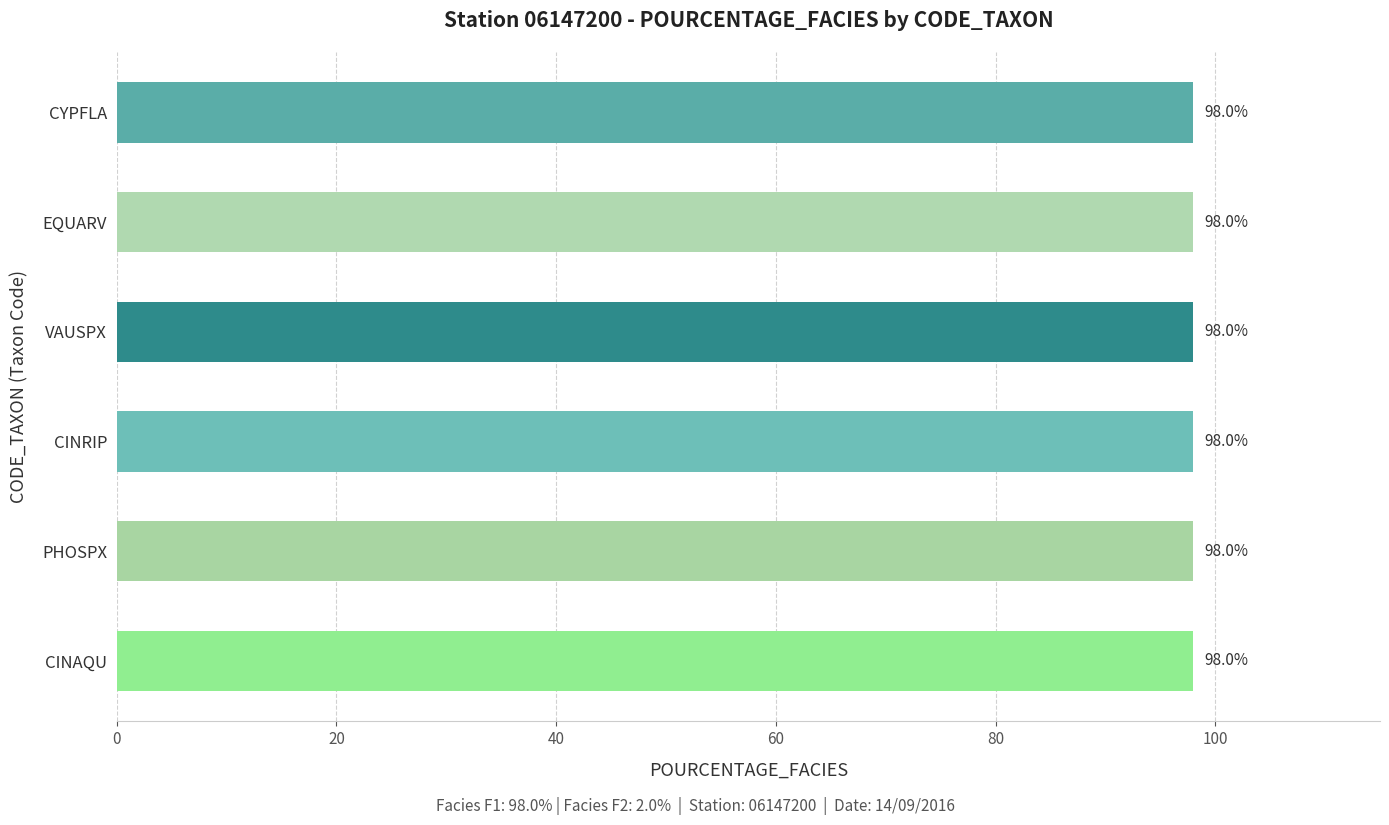

Count the number of data series in this chart.

1